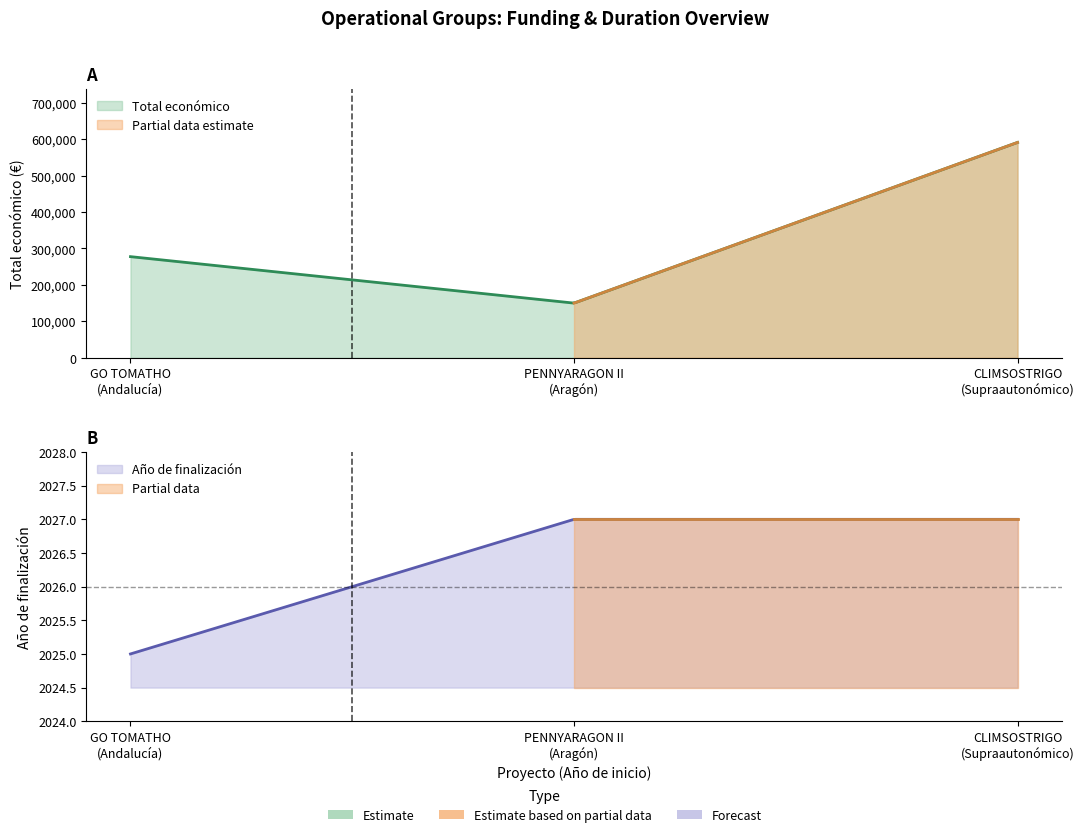

Count the Año de finalización values in the range 2025 to 2027.

3